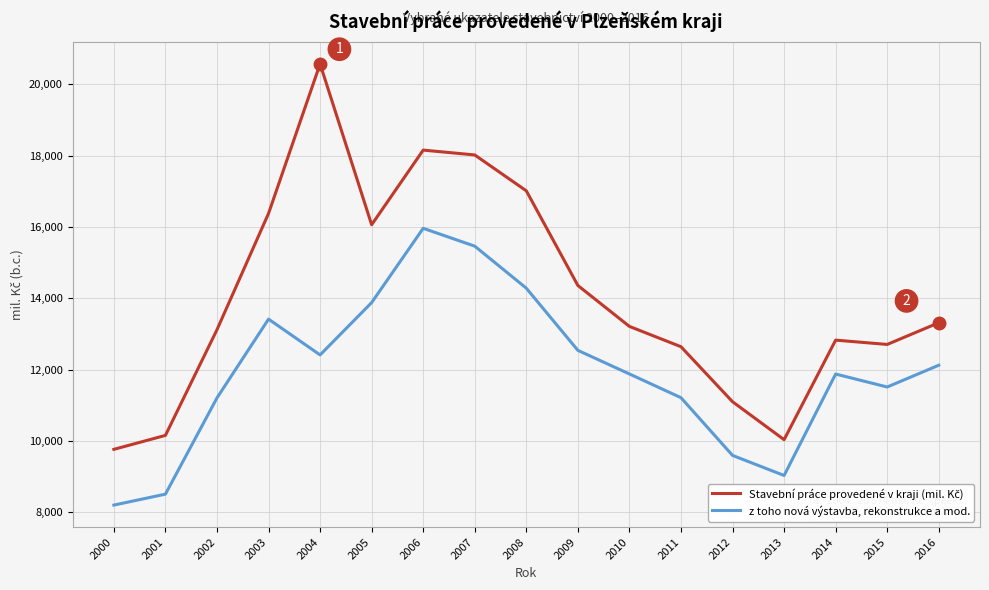

What is the total value across all series at 2015?

24214.0